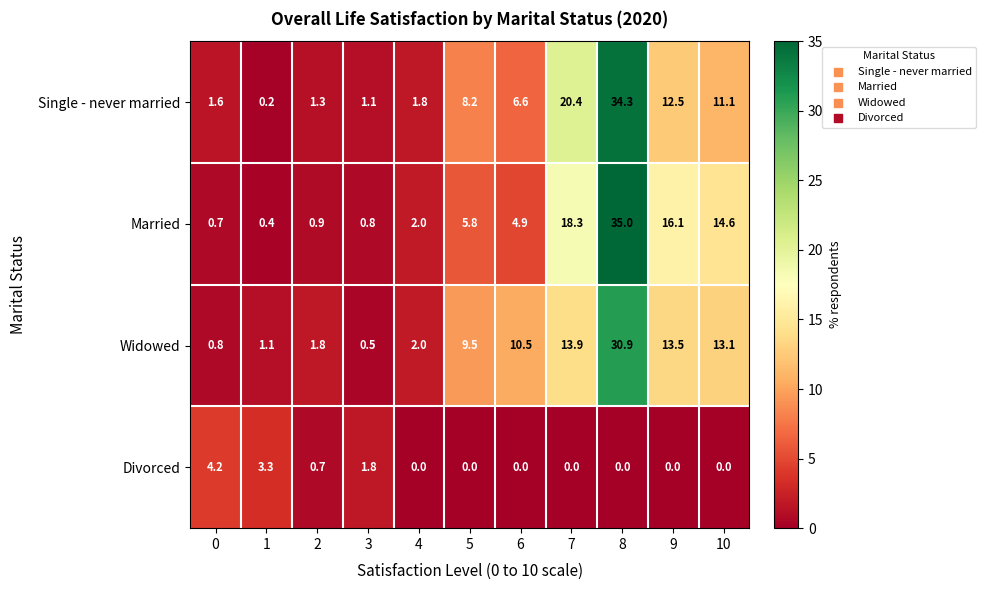

Which series changed the most between 9 and 10?

Married